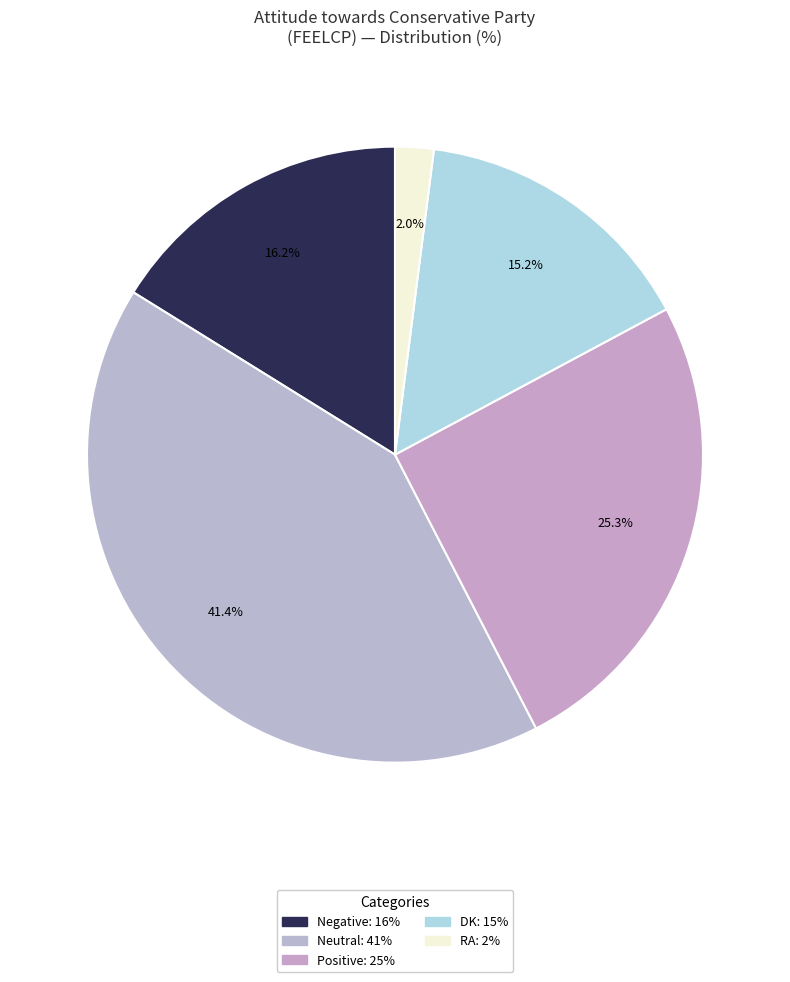

To the nearest percent, what portion does RA represent?

2%